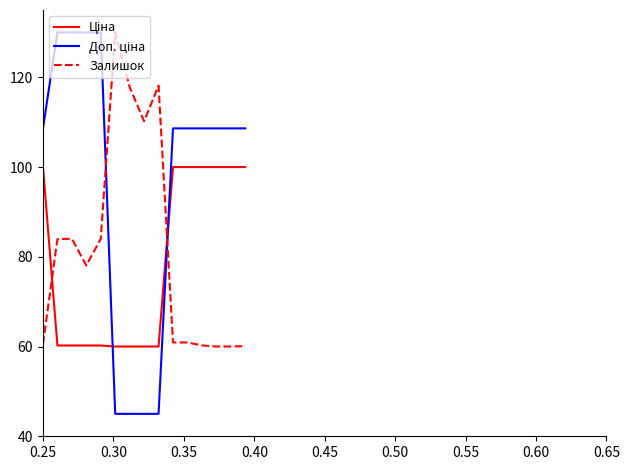

How many lines are shown in the chart?

3